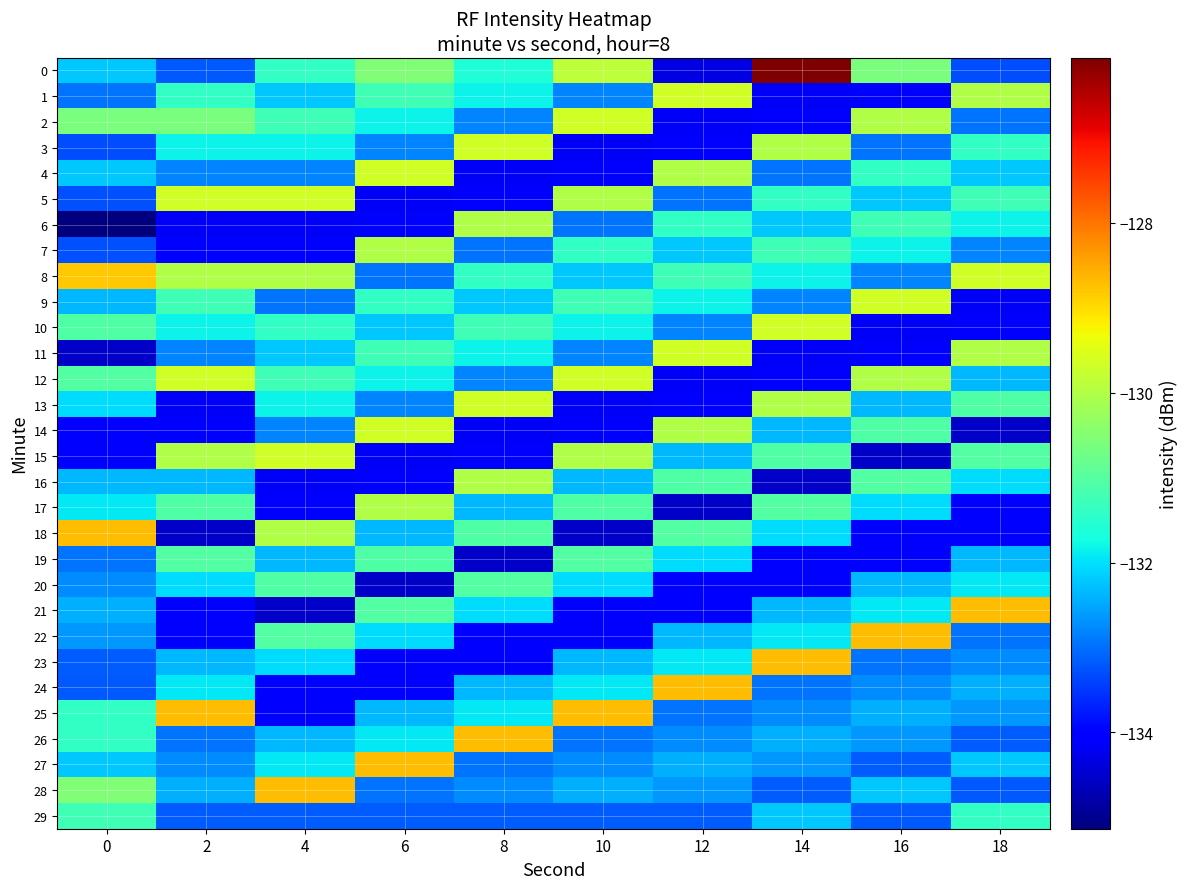

Reading left to right, what are all the values shown in this chart?

0: 0=-132.2	2=-133.2	4=-131.4	6=-130.5	8=-131.6	10=-129.9	12=-134.3	14=-126.1	16=-130.6	18=-133.3
1: 0=-133.0	2=-131.4	4=-132.2	6=-131.2	8=-131.8	10=-132.8	12=-129.7	14=-134.1	16=-134.0	18=-130.0
2: 0=-130.6	2=-130.6	4=-131.2	6=-131.8	8=-132.8	10=-129.7	12=-134.1	14=-134.0	16=-130.0	18=-133.0
3: 0=-133.3	2=-131.8	4=-131.8	6=-132.8	8=-129.7	10=-134.1	12=-134.0	14=-130.0	16=-133.0	18=-131.4
4: 0=-132.2	2=-132.8	4=-132.8	6=-129.7	8=-134.1	10=-134.0	12=-130.0	14=-133.0	16=-131.4	18=-132.2
5: 0=-133.3	2=-129.7	4=-129.7	6=-134.1	8=-134.0	10=-130.0	12=-133.0	14=-131.4	16=-132.2	18=-131.2
6: 0=-135.1	2=-134.1	4=-134.1	6=-134.0	8=-130.0	10=-133.0	12=-131.4	14=-132.2	16=-131.2	18=-131.8
7: 0=-133.3	2=-134.0	4=-134.0	6=-130.0	8=-133.0	10=-131.4	12=-132.2	14=-131.2	16=-131.8	18=-132.8
8: 0=-128.8	2=-130.0	4=-130.0	6=-133.0	8=-131.4	10=-132.2	12=-131.2	14=-131.8	16=-132.8	18=-129.7
9: 0=-132.4	2=-131.2	4=-133.0	6=-131.4	8=-132.2	10=-131.2	12=-131.8	14=-132.8	16=-129.7	18=-134.1
10: 0=-131.1	2=-131.8	4=-131.4	6=-132.2	8=-131.2	10=-131.8	12=-132.8	14=-129.7	16=-134.1	18=-134.0
11: 0=-134.5	2=-132.8	4=-132.2	6=-131.2	8=-131.8	10=-132.8	12=-129.7	14=-134.1	16=-134.0	18=-130.0
12: 0=-131.0	2=-129.7	4=-131.2	6=-131.8	8=-132.8	10=-129.7	12=-134.1	14=-134.0	16=-130.0	18=-132.4
13: 0=-132.0	2=-134.1	4=-131.8	6=-132.8	8=-129.7	10=-134.1	12=-134.0	14=-130.0	16=-132.4	18=-131.1
14: 0=-134.0	2=-134.0	4=-132.8	6=-129.7	8=-134.1	10=-134.0	12=-130.0	14=-132.4	16=-131.1	18=-134.5
15: 0=-134.0	2=-130.0	4=-129.7	6=-134.1	8=-134.0	10=-130.0	12=-132.4	14=-131.1	16=-134.5	18=-131.0
16: 0=-132.3	2=-132.4	4=-134.1	6=-134.0	8=-130.0	10=-132.4	12=-131.1	14=-134.5	16=-131.0	18=-132.0
17: 0=-131.9	2=-131.1	4=-134.0	6=-130.0	8=-132.4	10=-131.1	12=-134.5	14=-131.0	16=-132.0	18=-134.0
18: 0=-128.7	2=-134.5	4=-130.0	6=-132.4	8=-131.1	10=-134.5	12=-131.0	14=-132.0	16=-134.0	18=-134.0
19: 0=-133.0	2=-131.0	4=-132.4	6=-131.1	8=-134.5	10=-131.0	12=-132.0	14=-134.0	16=-134.0	18=-132.3
20: 0=-132.7	2=-132.0	4=-131.1	6=-134.5	8=-131.0	10=-132.0	12=-134.0	14=-134.0	16=-132.3	18=-131.9
21: 0=-132.4	2=-134.0	4=-134.5	6=-131.0	8=-132.0	10=-134.0	12=-134.0	14=-132.3	16=-131.9	18=-128.7
22: 0=-132.6	2=-134.0	4=-131.0	6=-132.0	8=-134.0	10=-134.0	12=-132.3	14=-131.9	16=-128.7	18=-133.0
23: 0=-133.2	2=-132.3	4=-132.0	6=-134.0	8=-134.0	10=-132.3	12=-131.9	14=-128.7	16=-133.0	18=-132.7
24: 0=-133.2	2=-131.9	4=-134.0	6=-134.0	8=-132.3	10=-131.9	12=-128.7	14=-133.0	16=-132.7	18=-132.4
25: 0=-131.4	2=-128.7	4=-134.0	6=-132.3	8=-131.9	10=-128.7	12=-133.0	14=-132.7	16=-132.4	18=-132.6
26: 0=-131.4	2=-133.0	4=-132.3	6=-131.9	8=-128.7	10=-133.0	12=-132.7	14=-132.4	16=-132.6	18=-133.2
27: 0=-132.2	2=-132.7	4=-131.9	6=-128.7	8=-133.0	10=-132.7	12=-132.4	14=-132.6	16=-133.2	18=-132.2
28: 0=-130.5	2=-132.4	4=-128.7	6=-133.0	8=-132.7	10=-132.4	12=-132.6	14=-133.2	16=-132.2	18=-133.2
29: 0=-131.2	2=-133.2	4=-133.2	6=-133.2	8=-133.2	10=-133.2	12=-133.2	14=-132.2	16=-133.2	18=-131.4